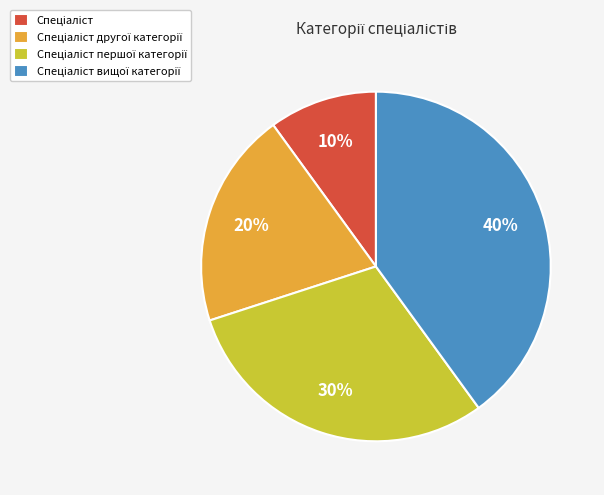

Does any single category account for the majority?

No